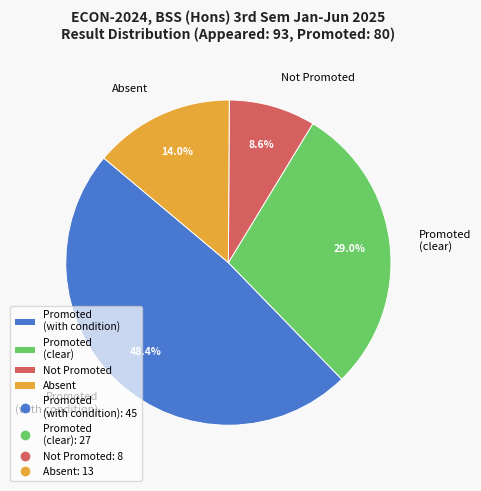

Rank the categories by value from lowest to highest.

Not Promoted, Absent, Promoted (clear), Promoted (with condition)